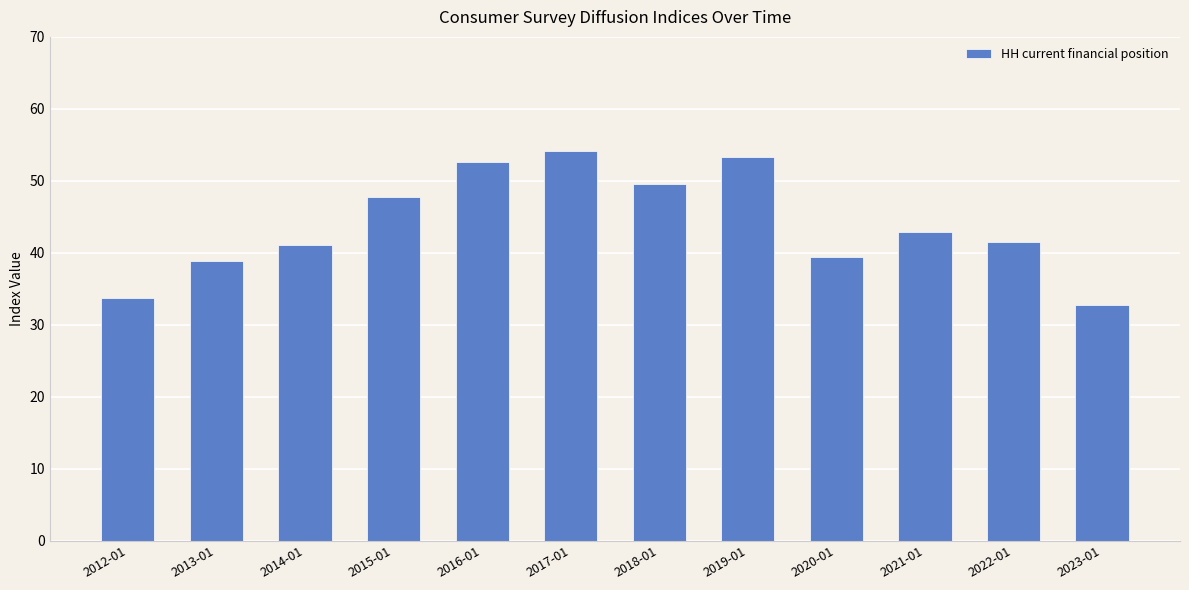

The chart shows a value of 32.0 at 2019-01. True or false?

False